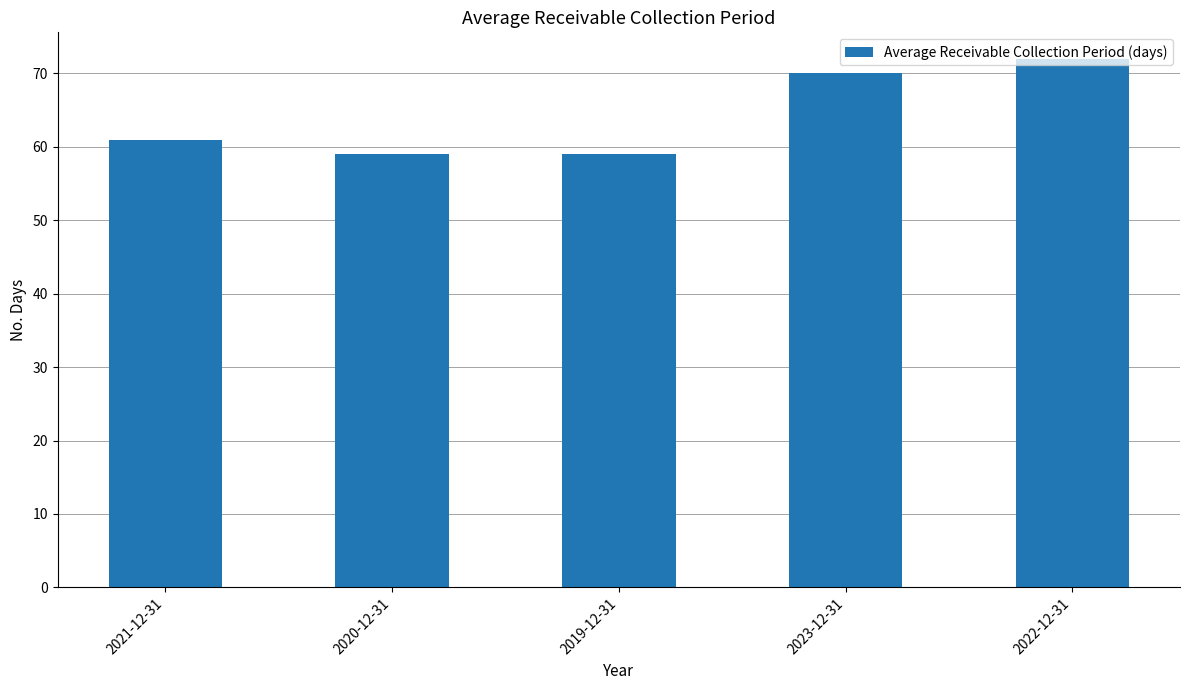

What is the average value?

64